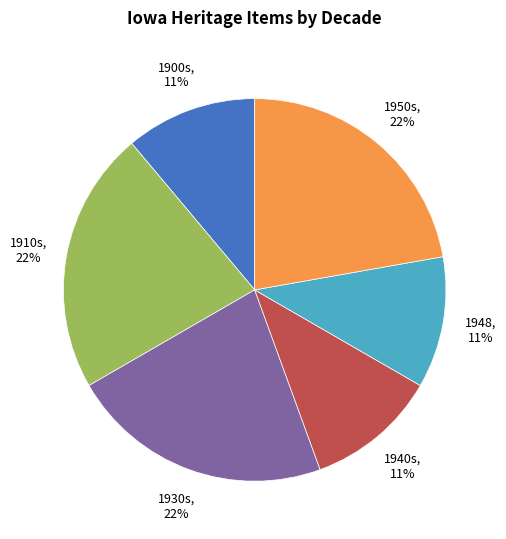

To the nearest percent, what percentage of the pie is 1930s?

22%